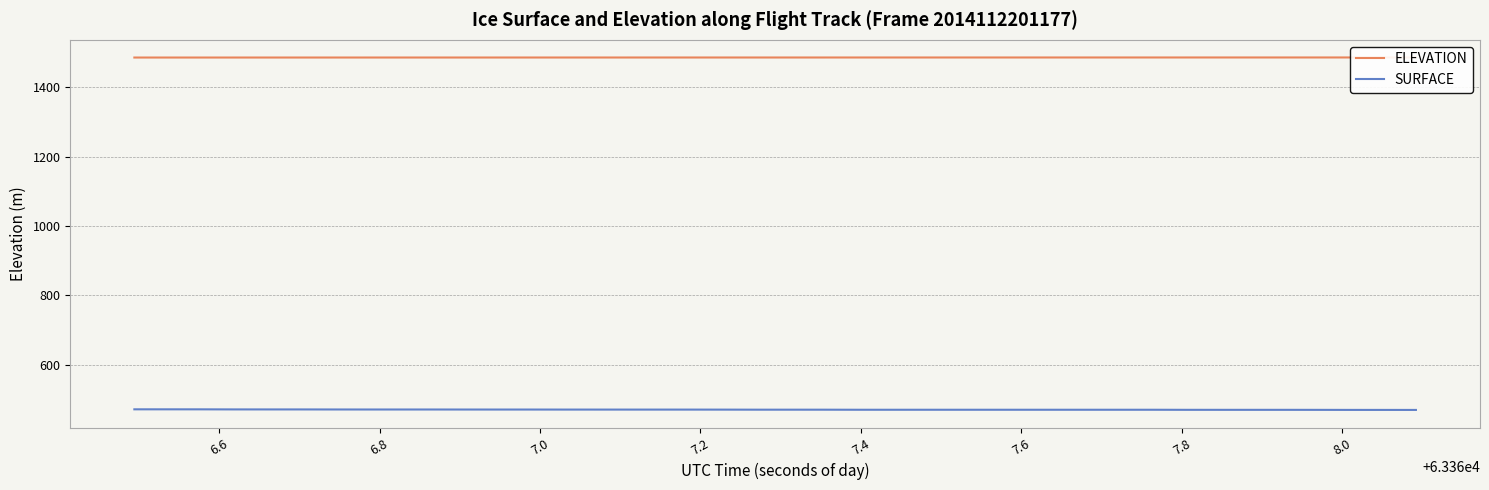

What is the highest value of the SURFACE series?

471.3